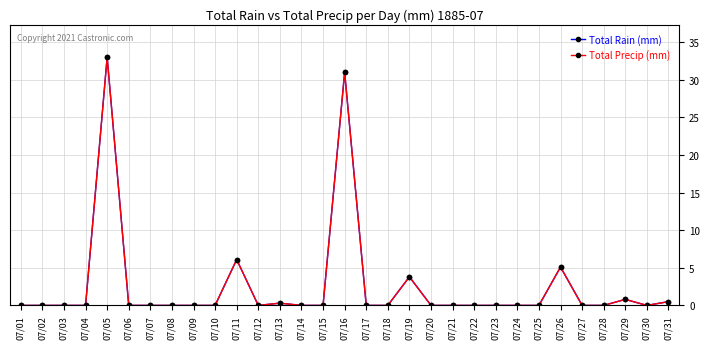

What is the difference between the second highest and minimum values in the Total Rain (mm) series?

31.0